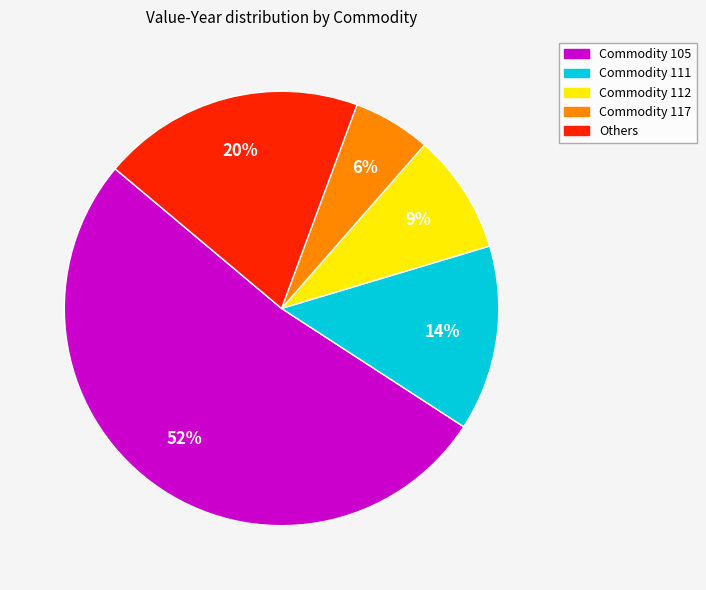

Is there any slice that represents more than half of the pie?

Yes